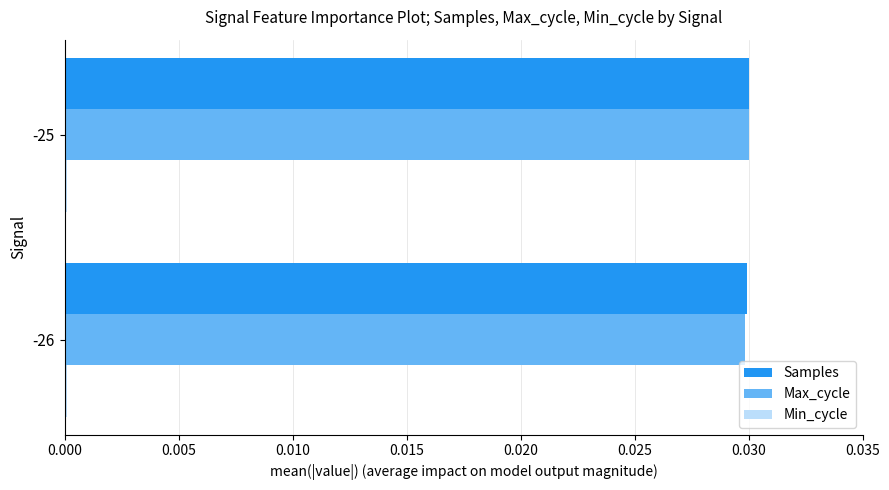

The value of Samples at -25 is 0.0. True or false?

True